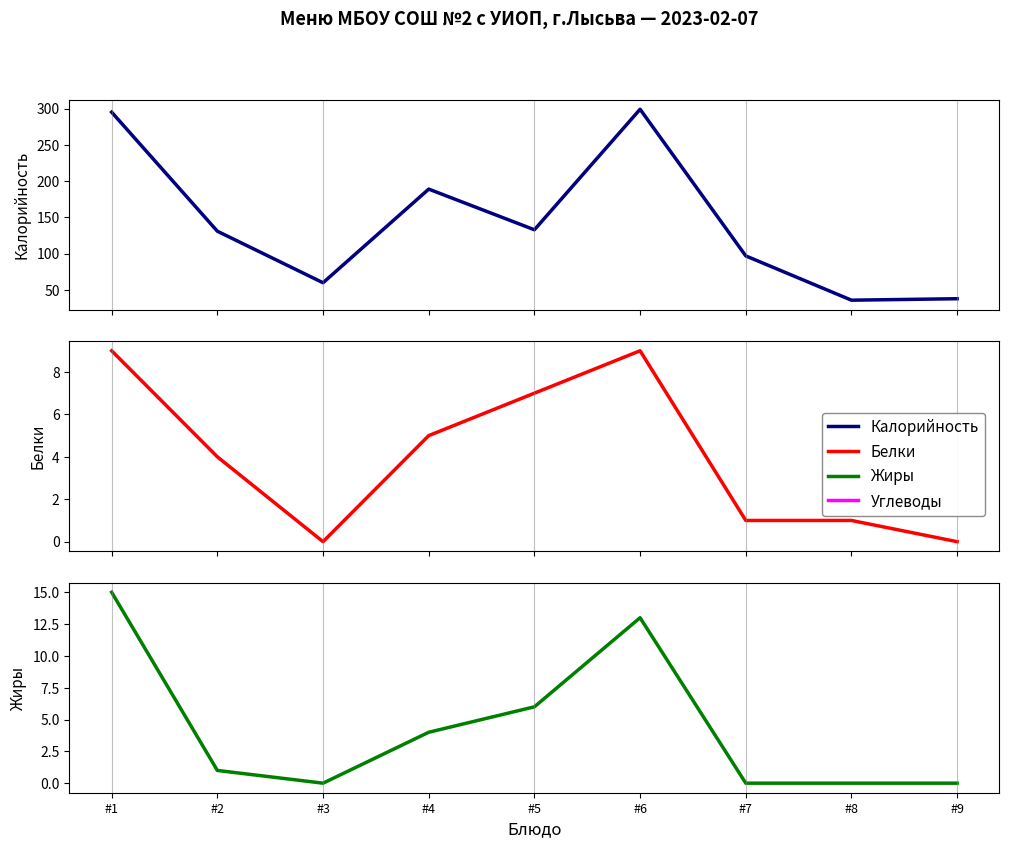

The Жиры series shows -6 at #7. True or false?

False